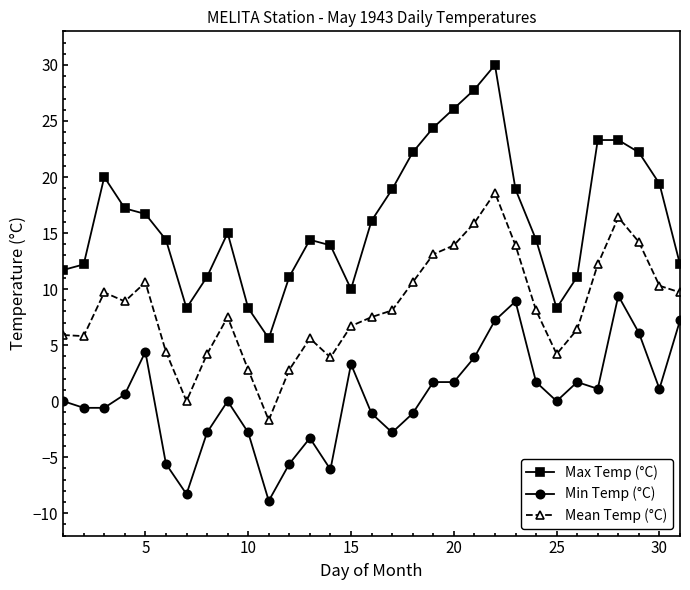

What are all the series names shown in the legend?

Max Temp (°C), Min Temp (°C), Mean Temp (°C)